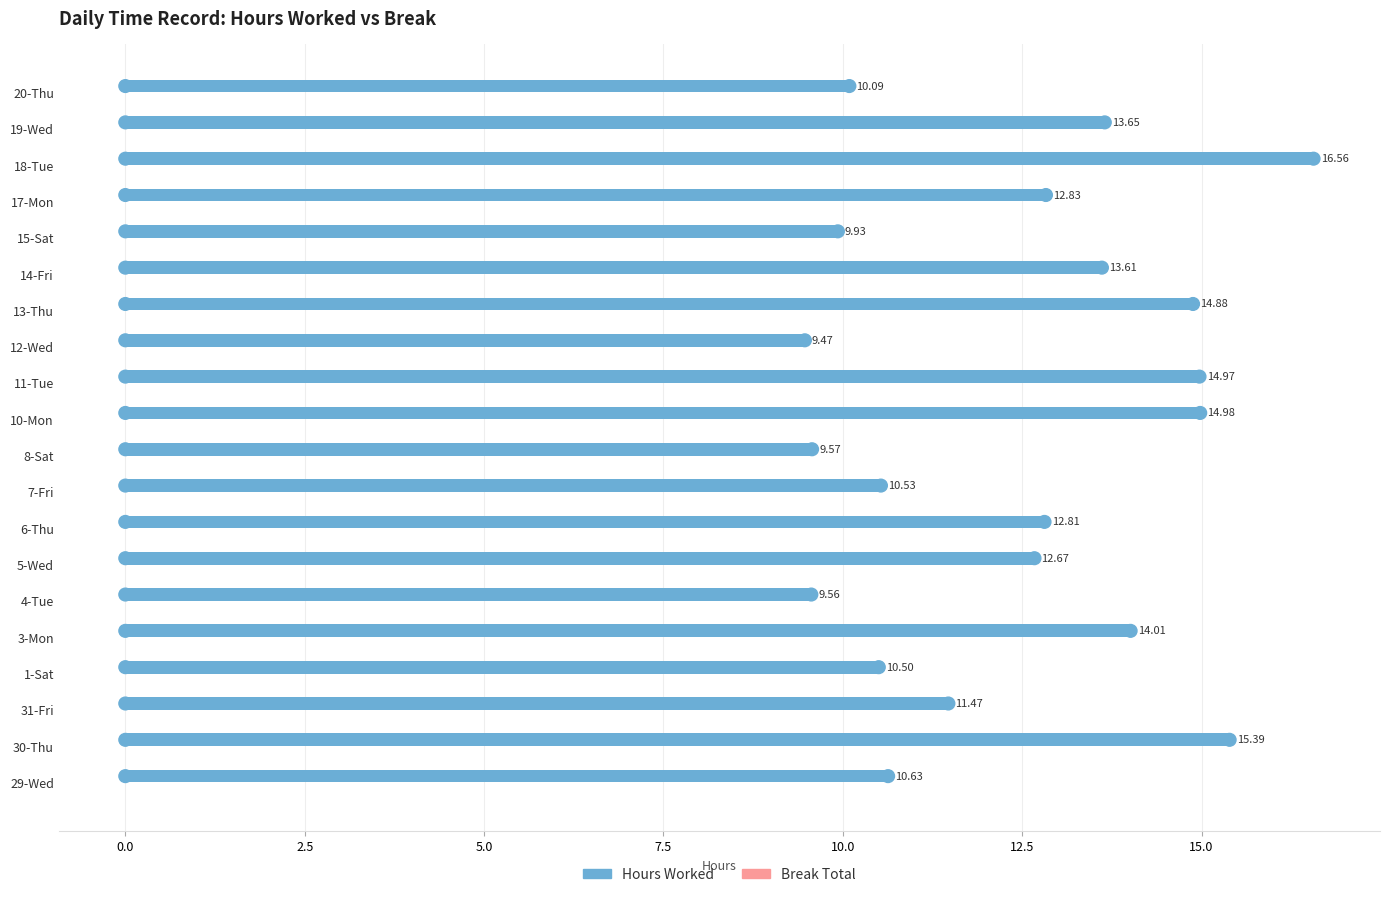

Which label corresponds to the smallest value in the chart?

12-Wed